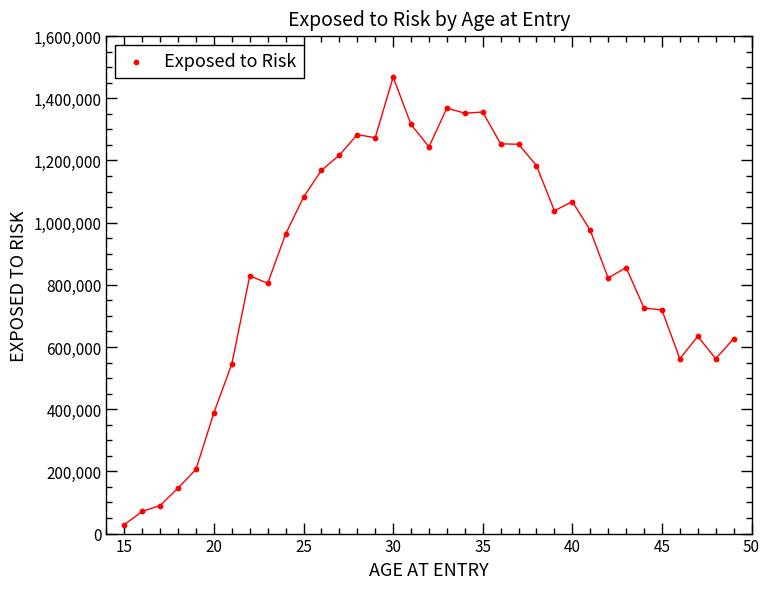

What is the range of Y values (max minus min)?

1439100